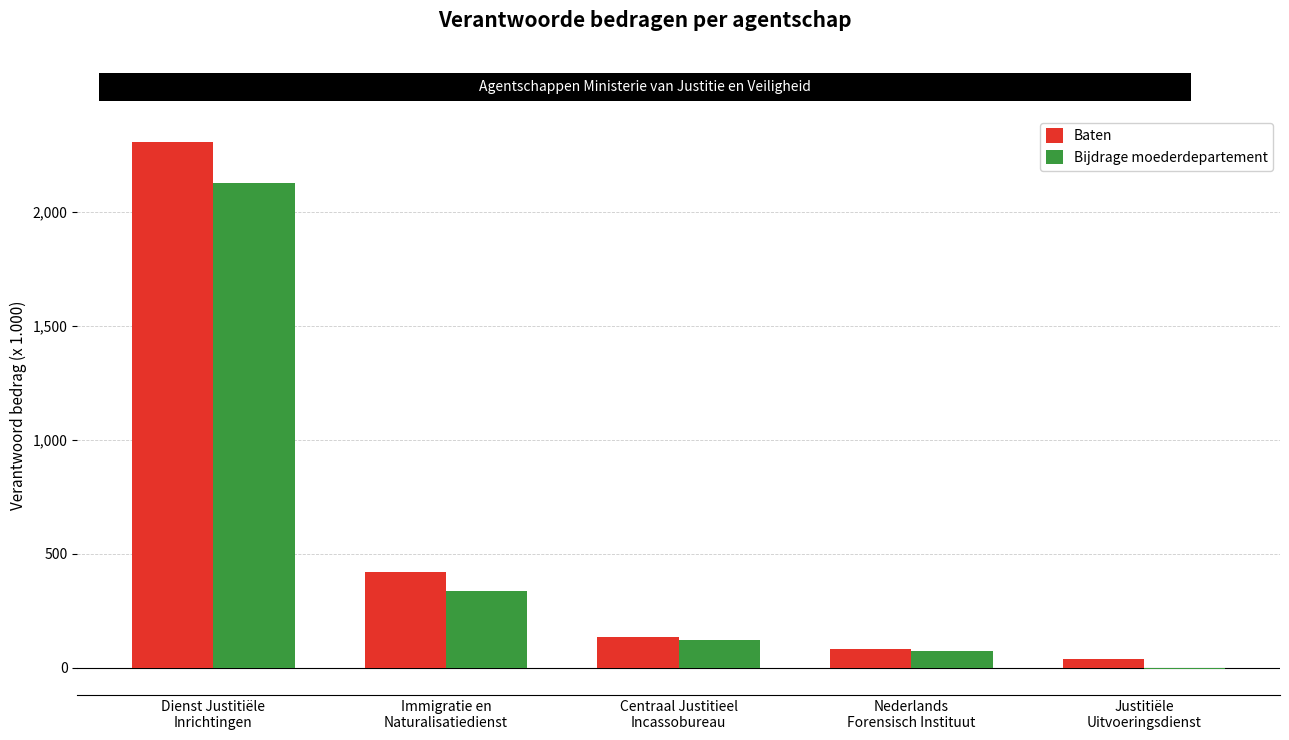

Between Immigratie en
Naturalisatiedienst and Justitiële
Uitvoeringsdienst, which series saw the biggest shift?

Baten